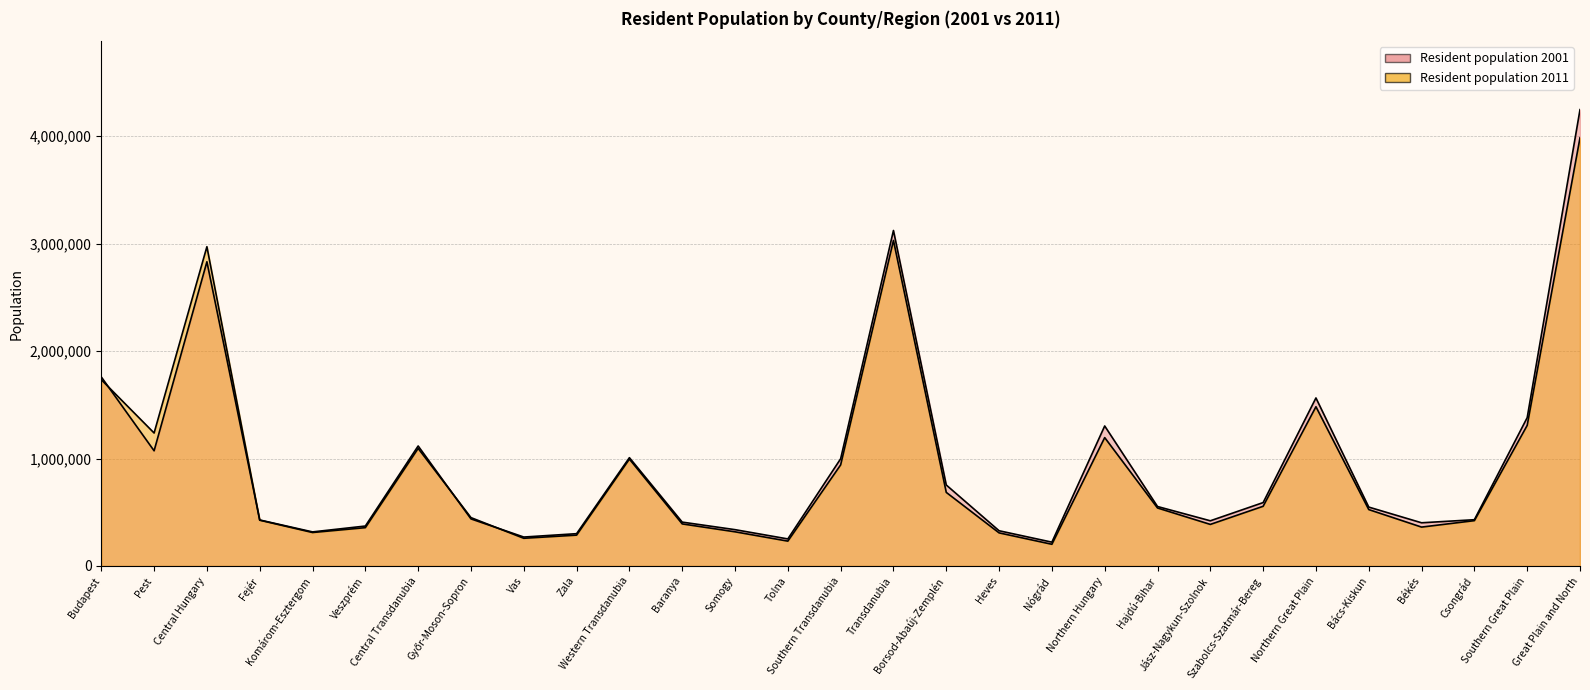

How many data points in Resident population 2011 are above 524841?

14